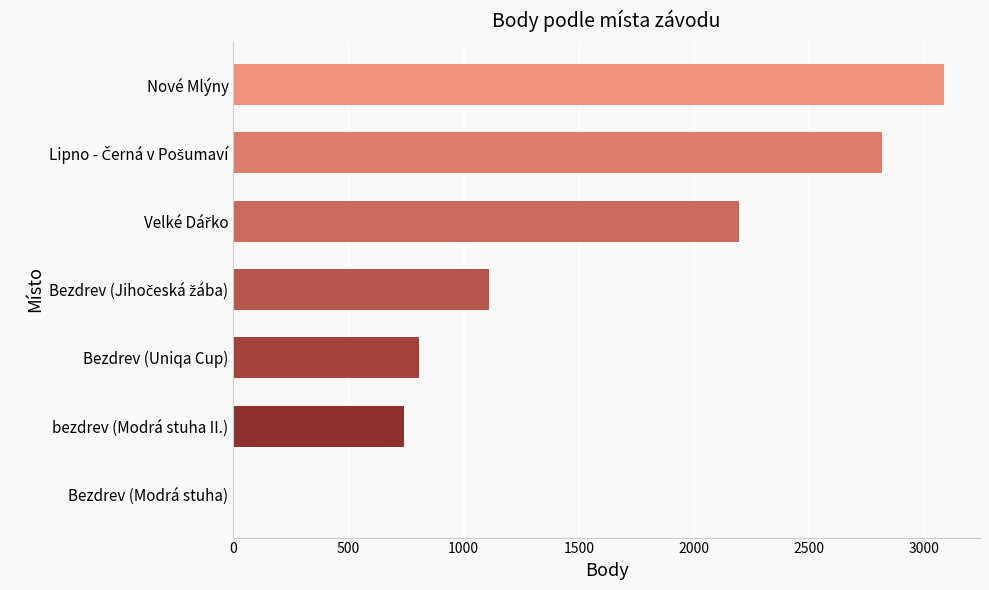

What is the sum of all values?

10749